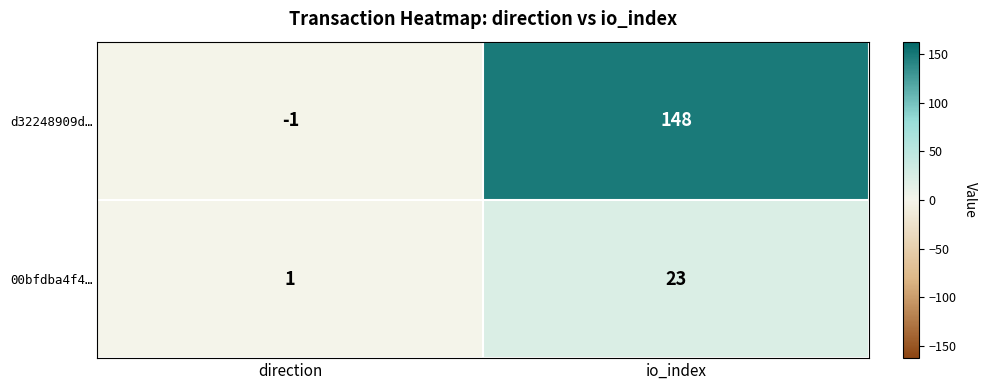

Reading right to left, extract all data points from this chart.

d32248909d…: 148	-1
00bfdba4f4…: 23	1